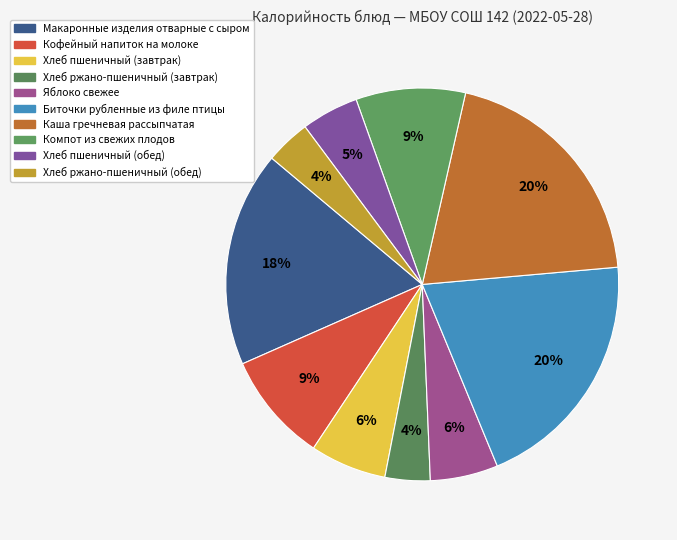

What percentage is the Хлеб пшеничный (обед) slice, to the nearest percent?

5%